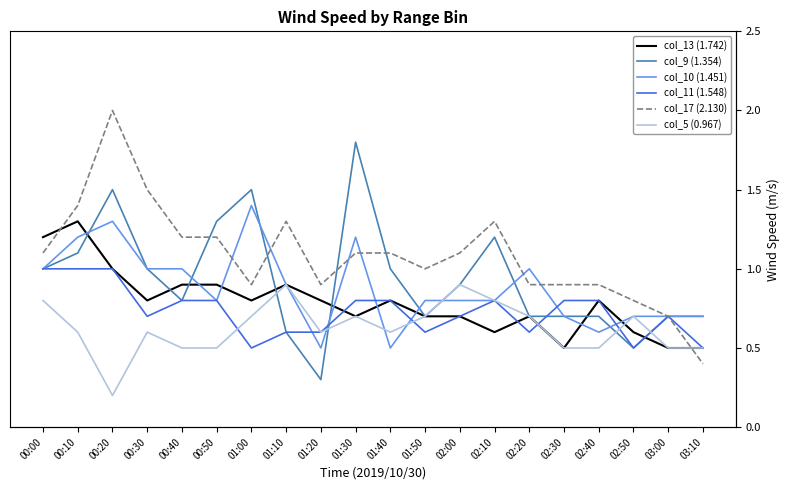

What are all the series names shown in the legend?

col_13 (1.742), col_9 (1.354), col_10 (1.451), col_11 (1.548), col_17 (2.130), col_5 (0.967)